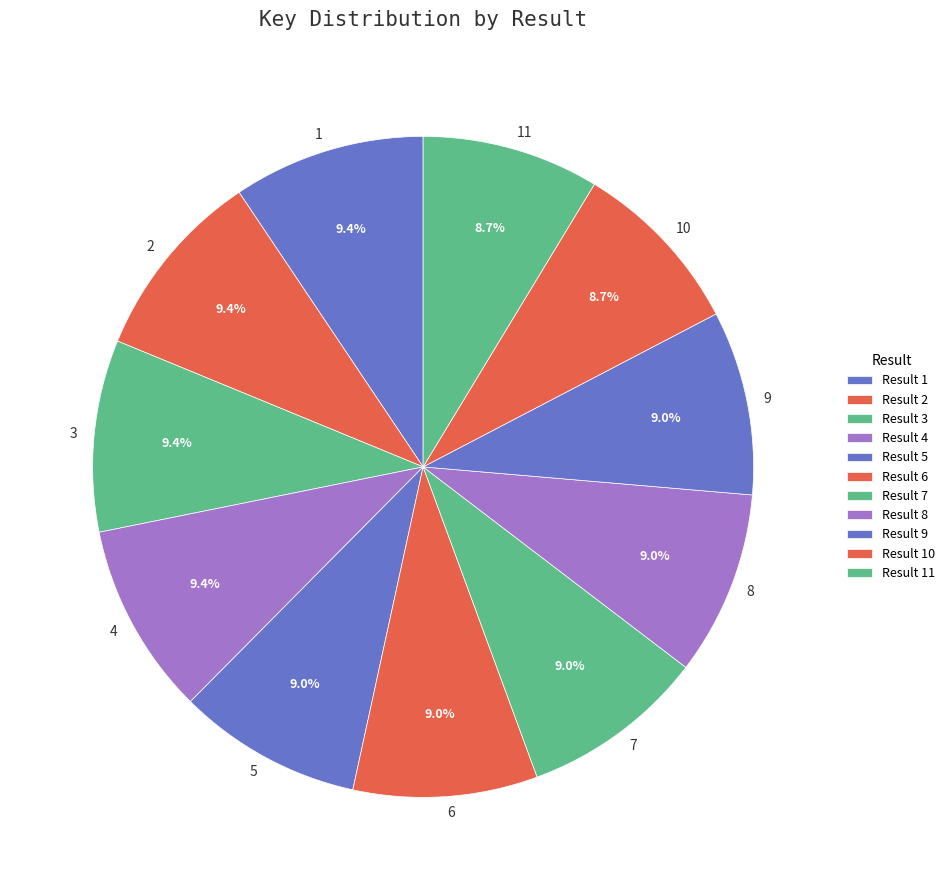

Is the sum of 10 and 3 greater than half?

No